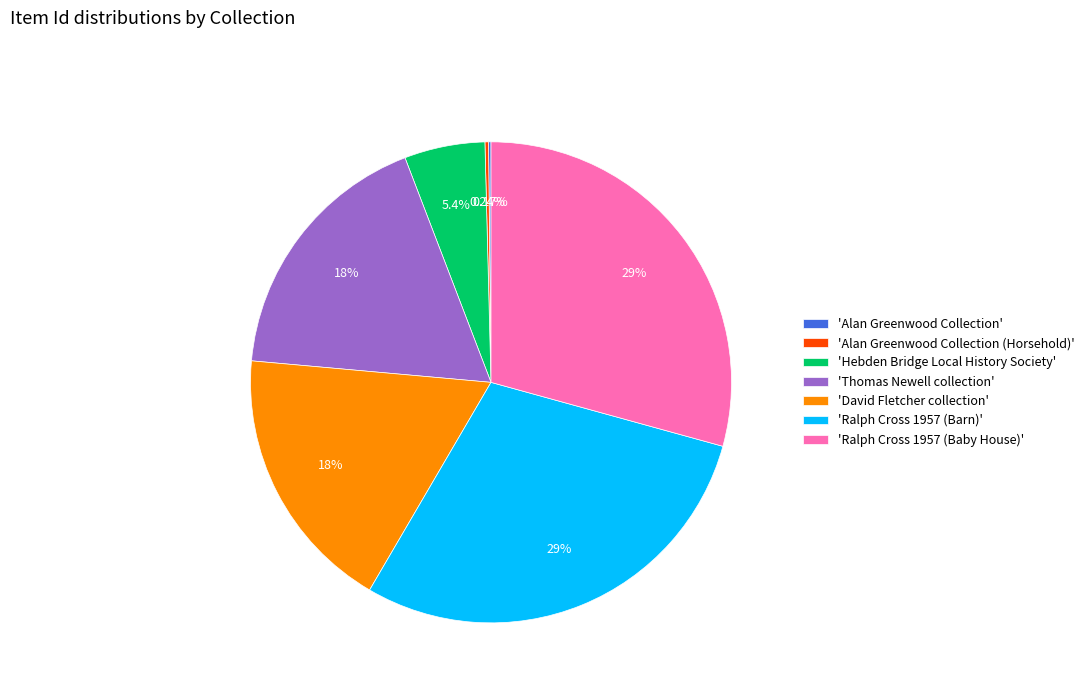

Is there a majority slice in this chart?

No